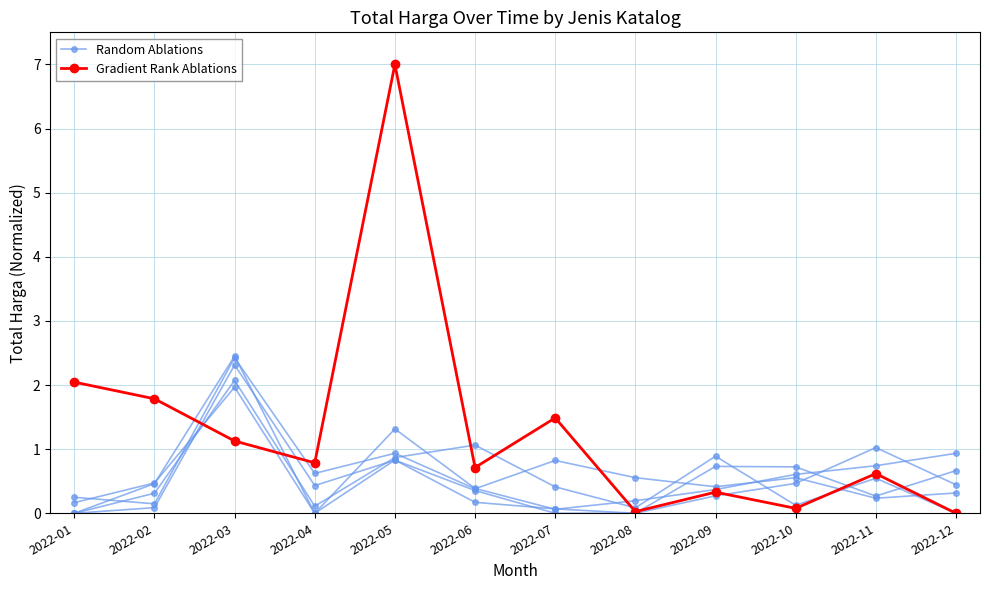

At which category does Gradient Rank Ablations reach its first local peak?

2022-05